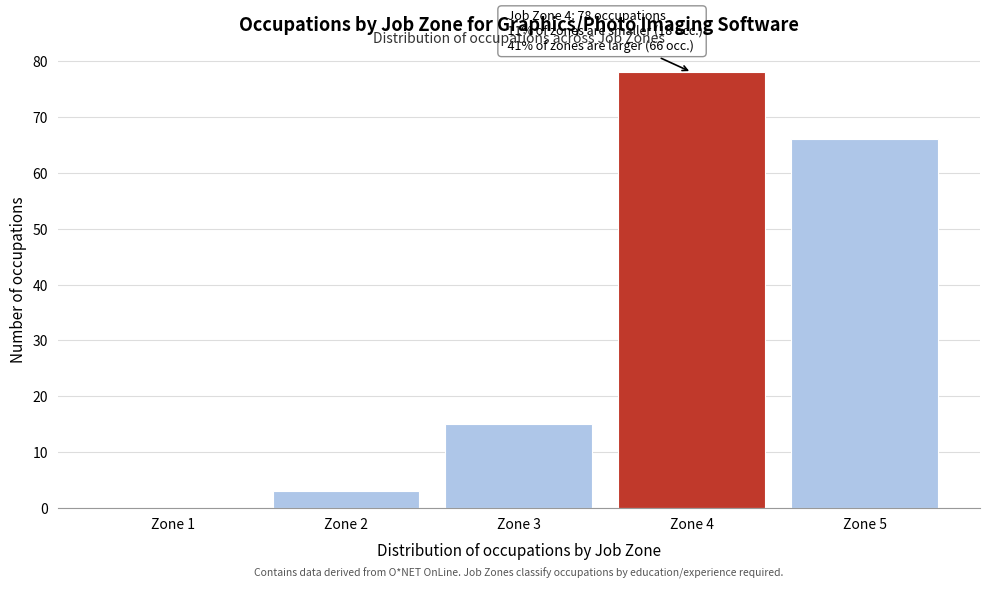

Reading left to right, list all the values displayed in this chart.

Zone 1=0	Zone 2=3	Zone 3=15	Zone 4=78	Zone 5=66